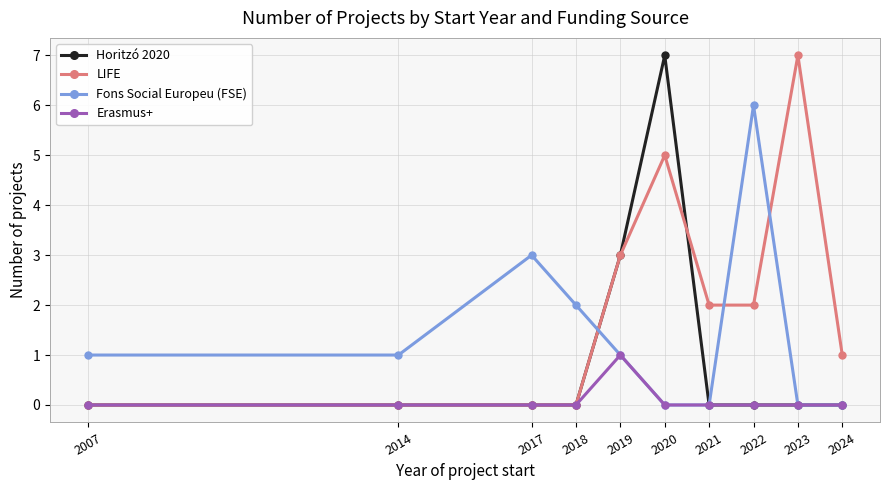

How many Horitzó 2020 values are between 0 and 1?

8